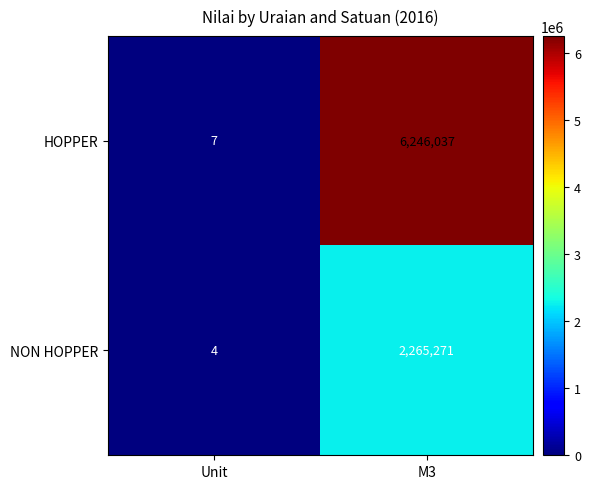

Rank the series by their maximum value, from highest to lowest.

HOPPER, NON HOPPER